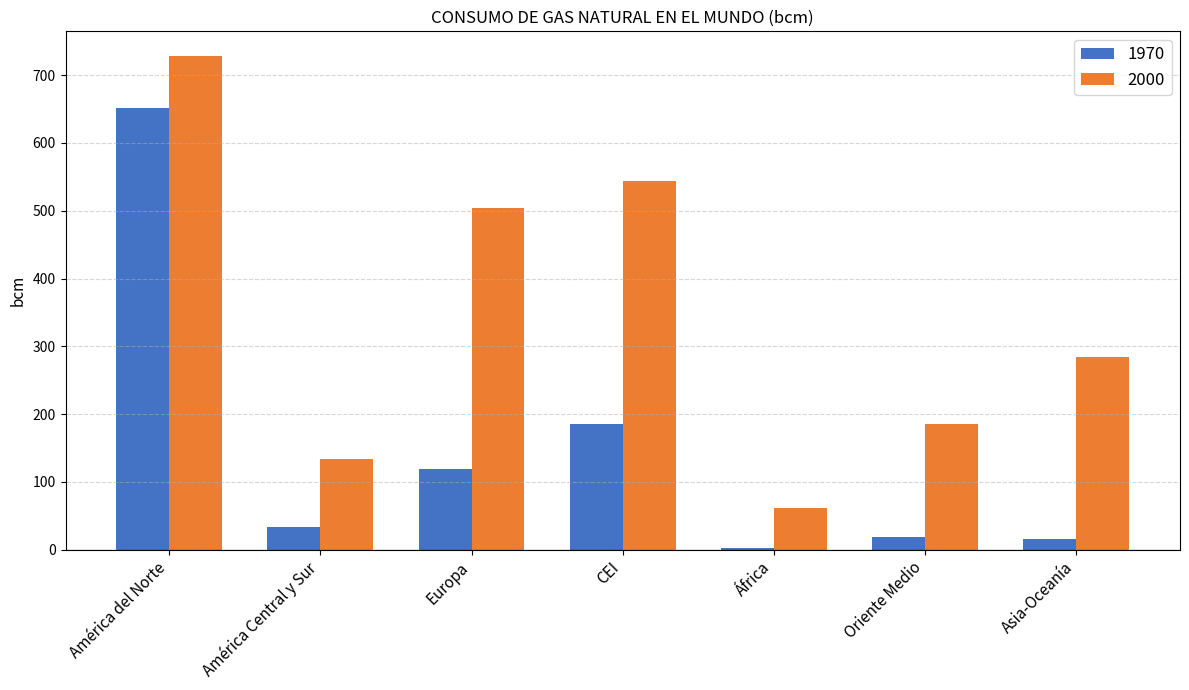

Which series changed the most between América Central y Sur and África?

2000